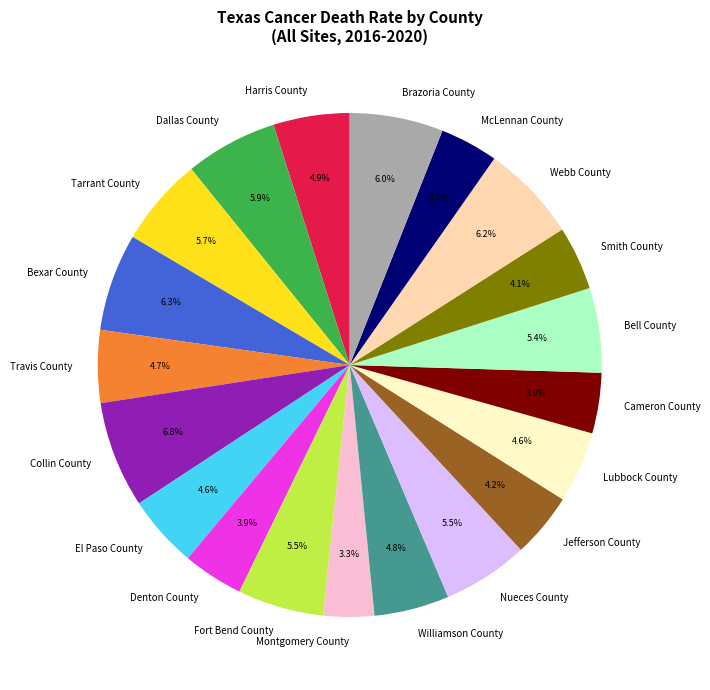

Does Smith County account for over 50% of the chart?

No